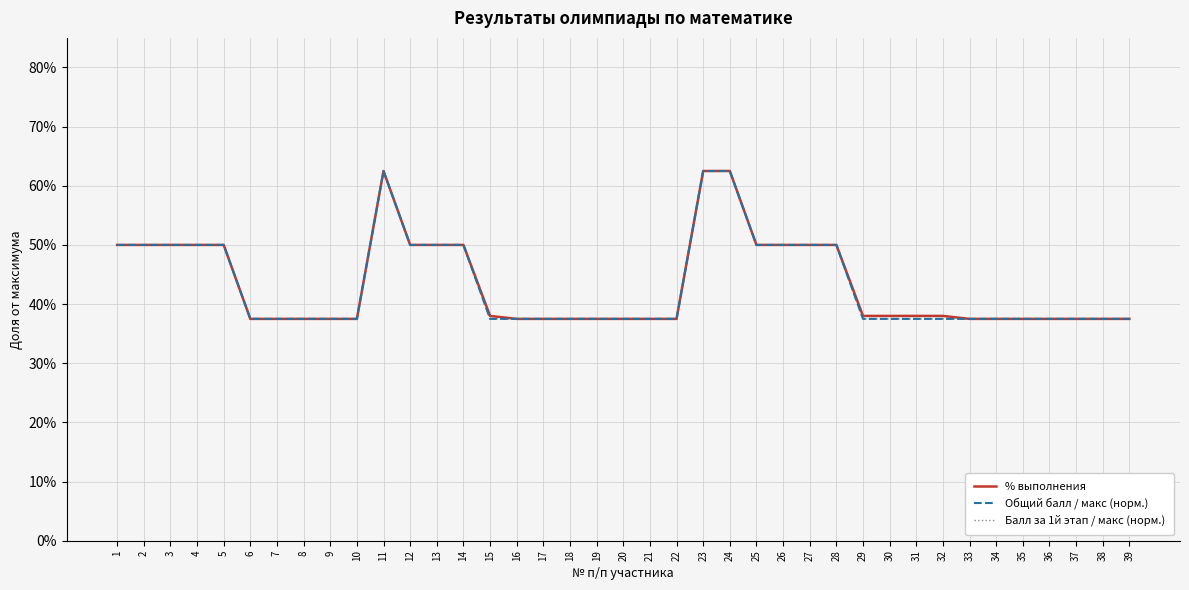

Rank the categories by Общий балл / макс (норм.) value from lowest to highest.

6, 7, 8, 9, 10, 15, 16, 17, 18, 19, 20, 21, 22, 29, 30, 31, 32, 33, 34, 35, 36, 37, 38, 39, 1, 2, 3, 4, 5, 12, 13, 14, 25, 26, 27, 28, 11, 23, 24